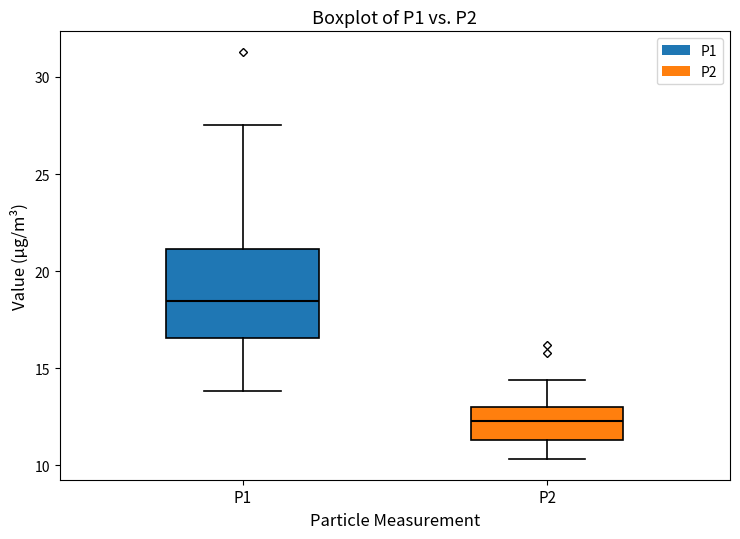

Where is the upper edge of the box for P2 on the y-axis? The values are not printed on the chart, so give them approximately, as read against the axis.

13.0